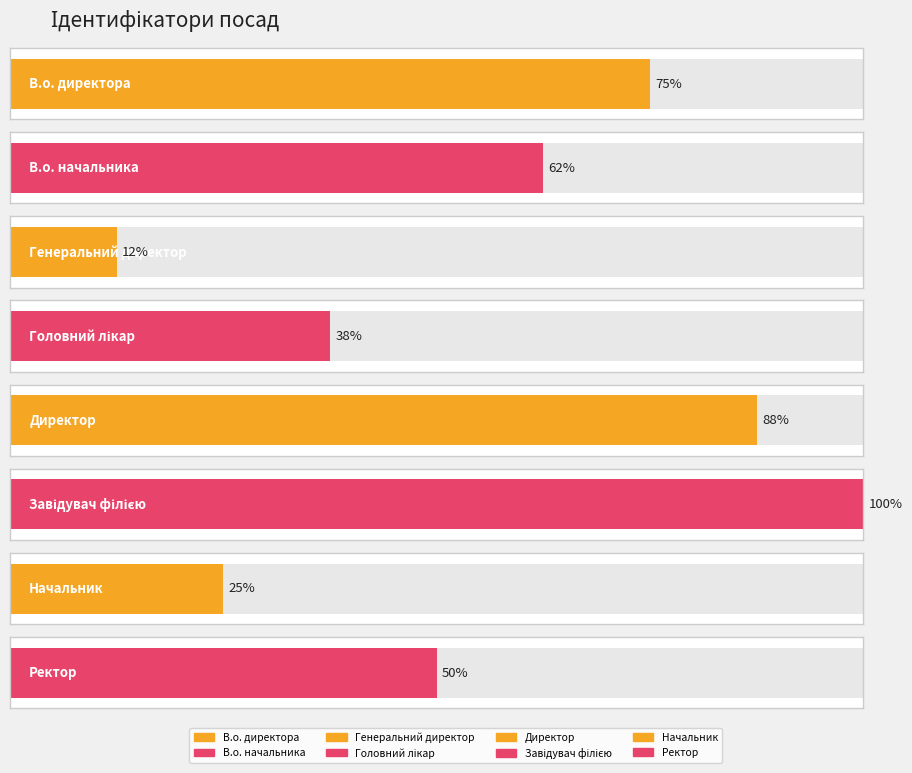

Which has a higher value, Завідувач філією or Головний лікар?

Завідувач філією